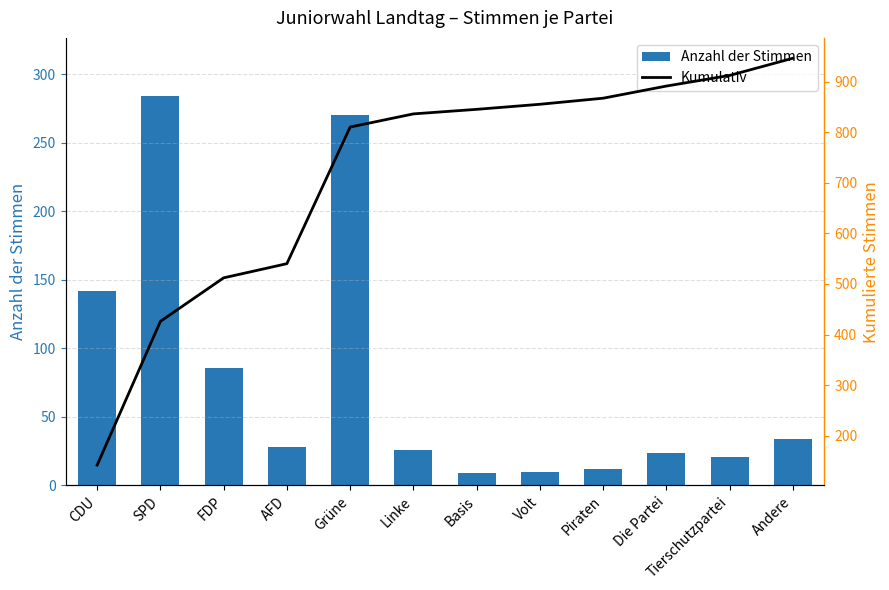

What is the total value across all series at Linke?

862